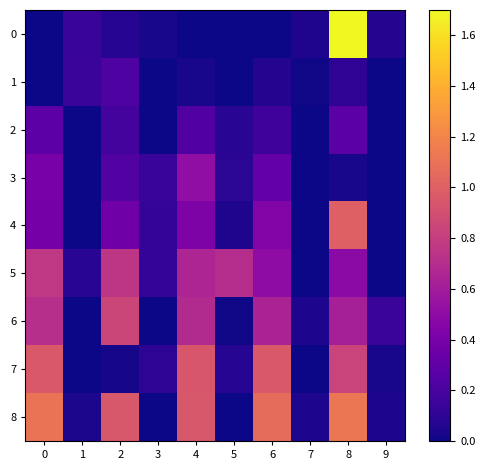

What is the total value across all series at 1?

0.4